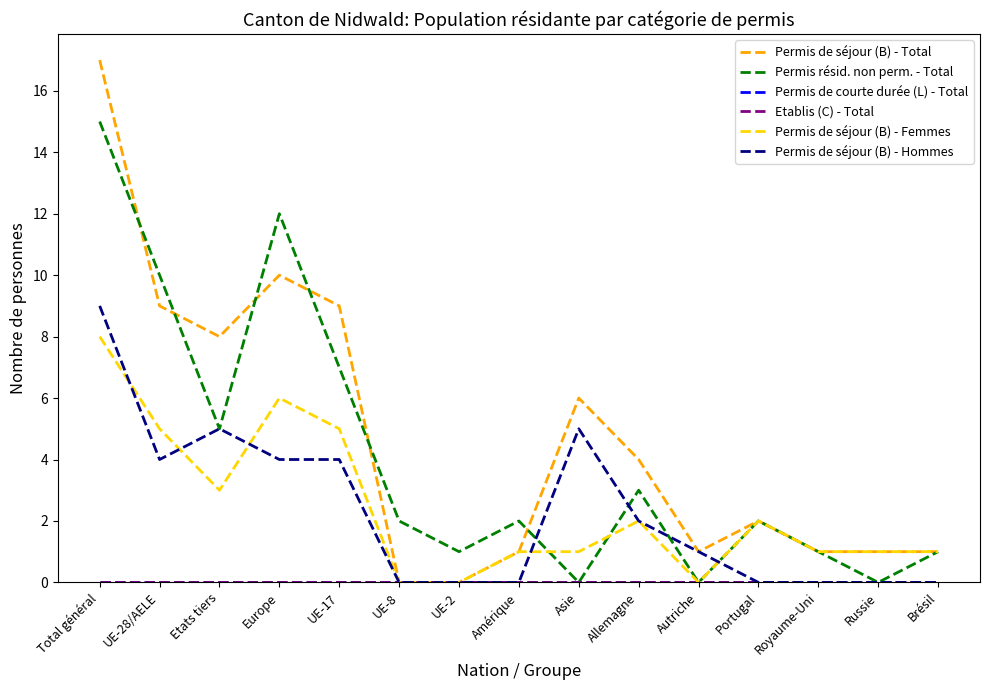

List the labels in order of Permis de séjour (B) - Femmes value, largest first.

Total général, Europe, UE-28/AELE, UE-17, Etats tiers, Allemagne, Portugal, Amérique, Asie, Royaume-Uni, Russie, Brésil, UE-8, UE-2, Autriche